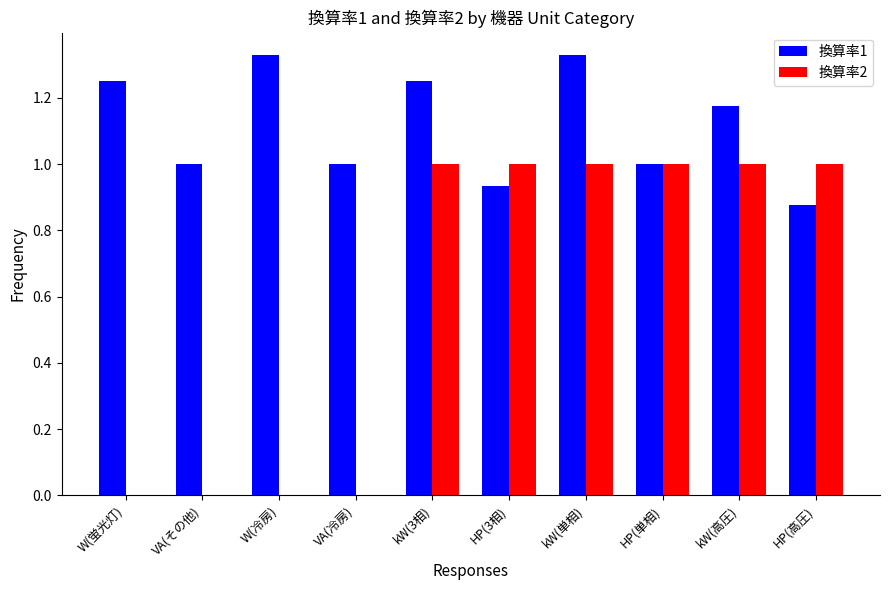

At which category is the sum across all series the highest?

kW(単相)